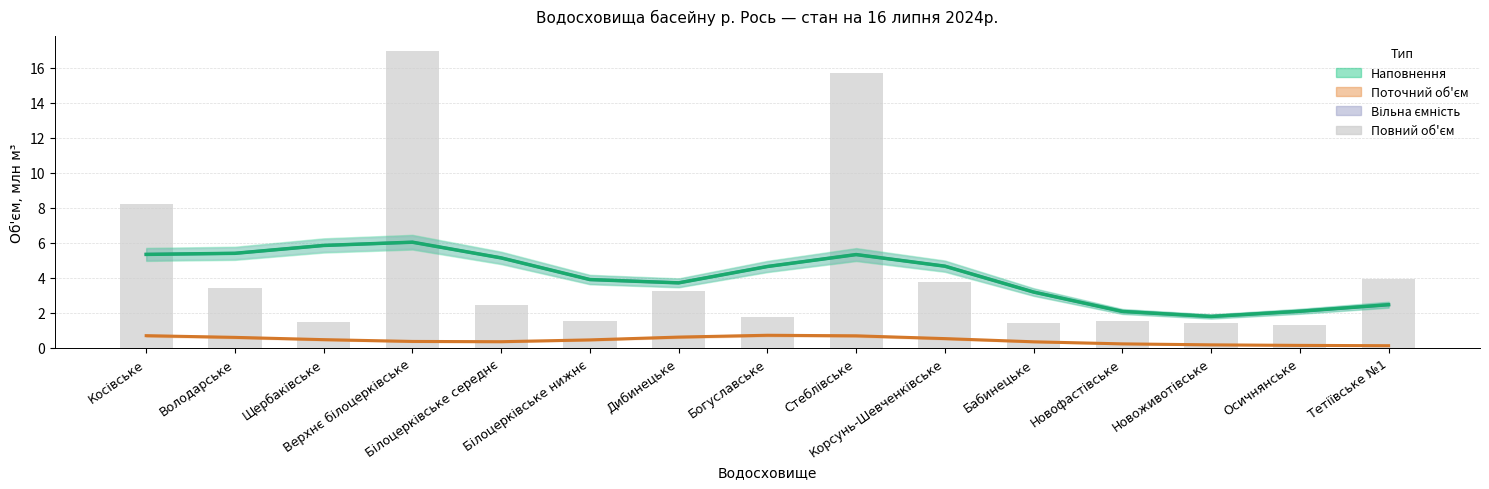

Reading left to right, what are all the values shown in this chart?

Косівське=8.2	Володарське=3.4	Щербаківське=1.5	Верхнє білоцерківське=17.0	Білоцерківське середнє=2.4	Білоцерківське нижнє=1.6	Дибинецьке=3.3	Богуславське=1.8	Стеблівське=15.7	Корсунь-Шевченківське=3.8	Бабинецьке=1.4	Новофастівське=1.5	Новоживотівське=1.4	Осичнянське=1.3	Тетіївське №1=3.9